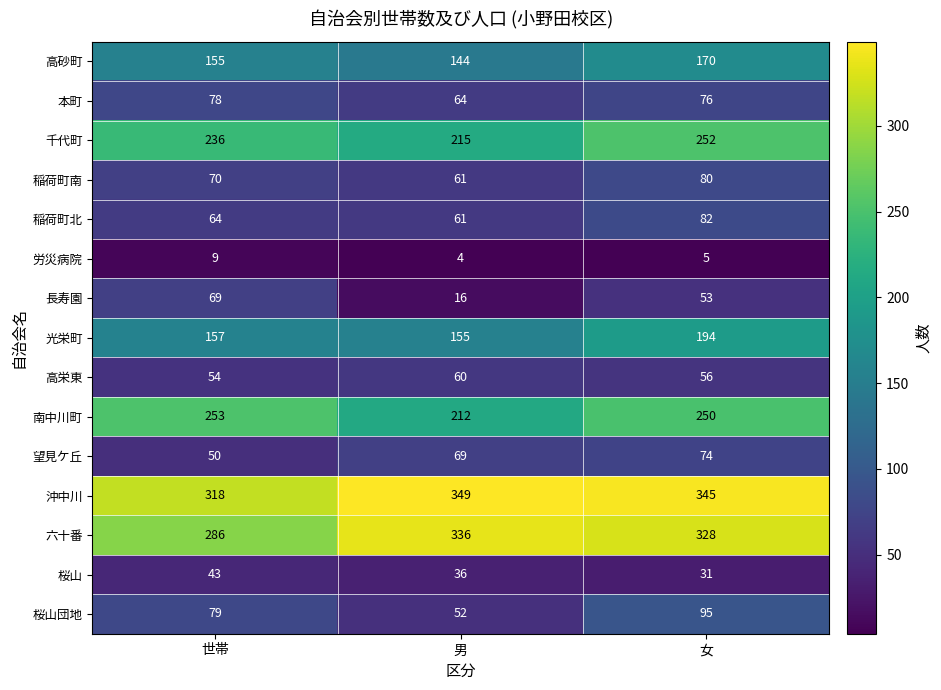

Which series has the largest range (max minus min)?

長寿園